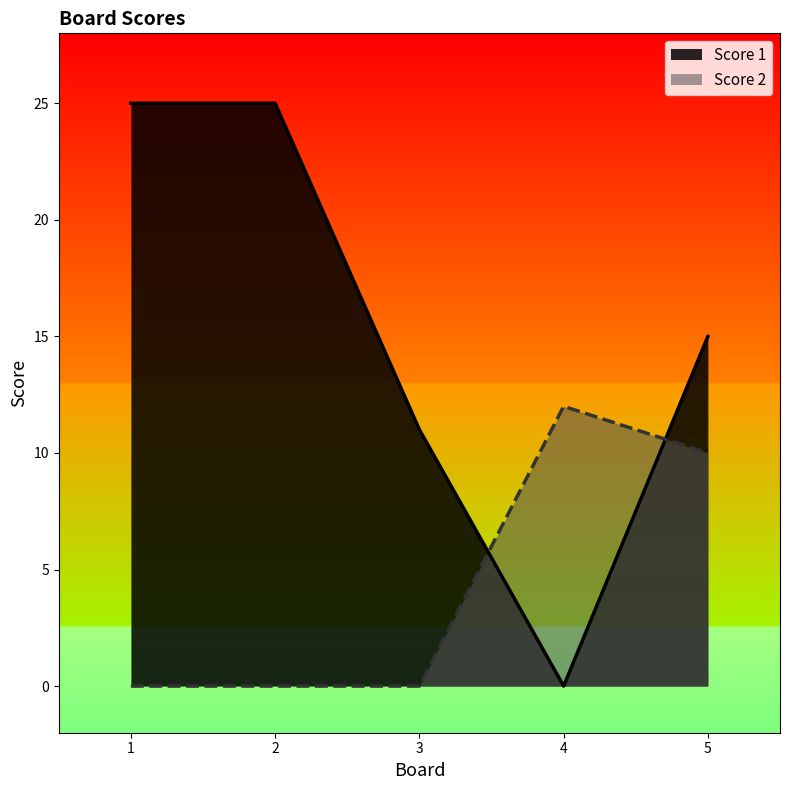

Reading right to left, transcribe all the data shown in this chart.

Score 1: 15	0	11	25	25
Score 2: 10	12	0	0	0